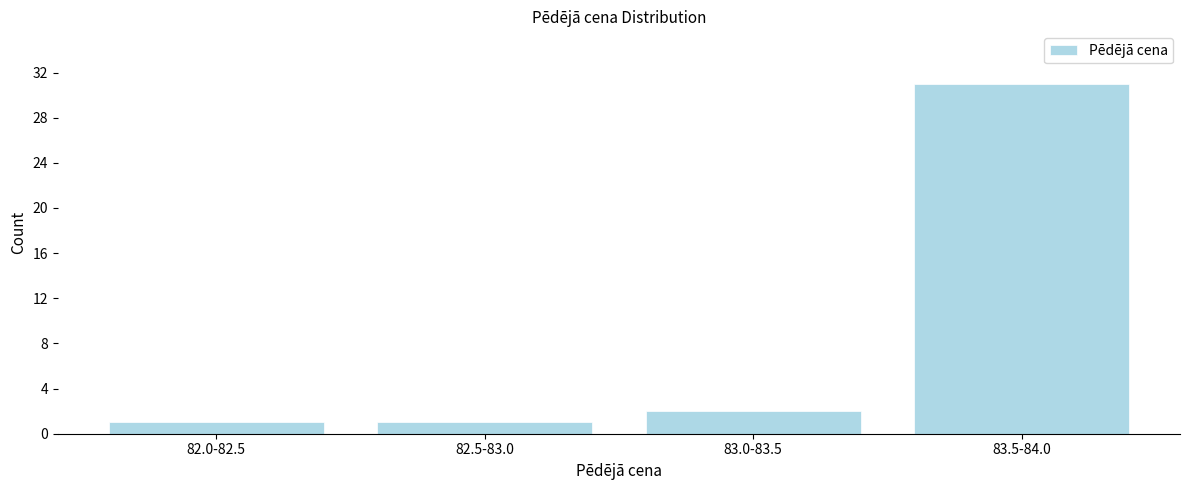

Reading right to left, transcribe all the data shown in this chart.

31	2	1	1